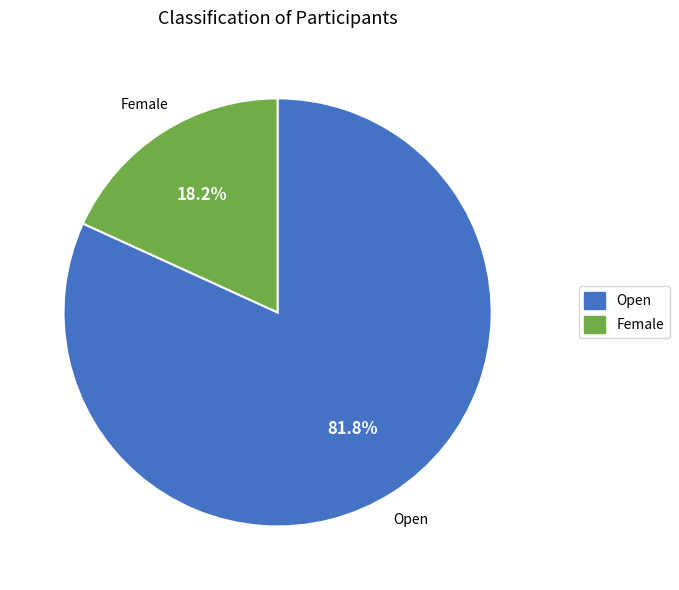

Which has a higher value, Female or Open?

Open